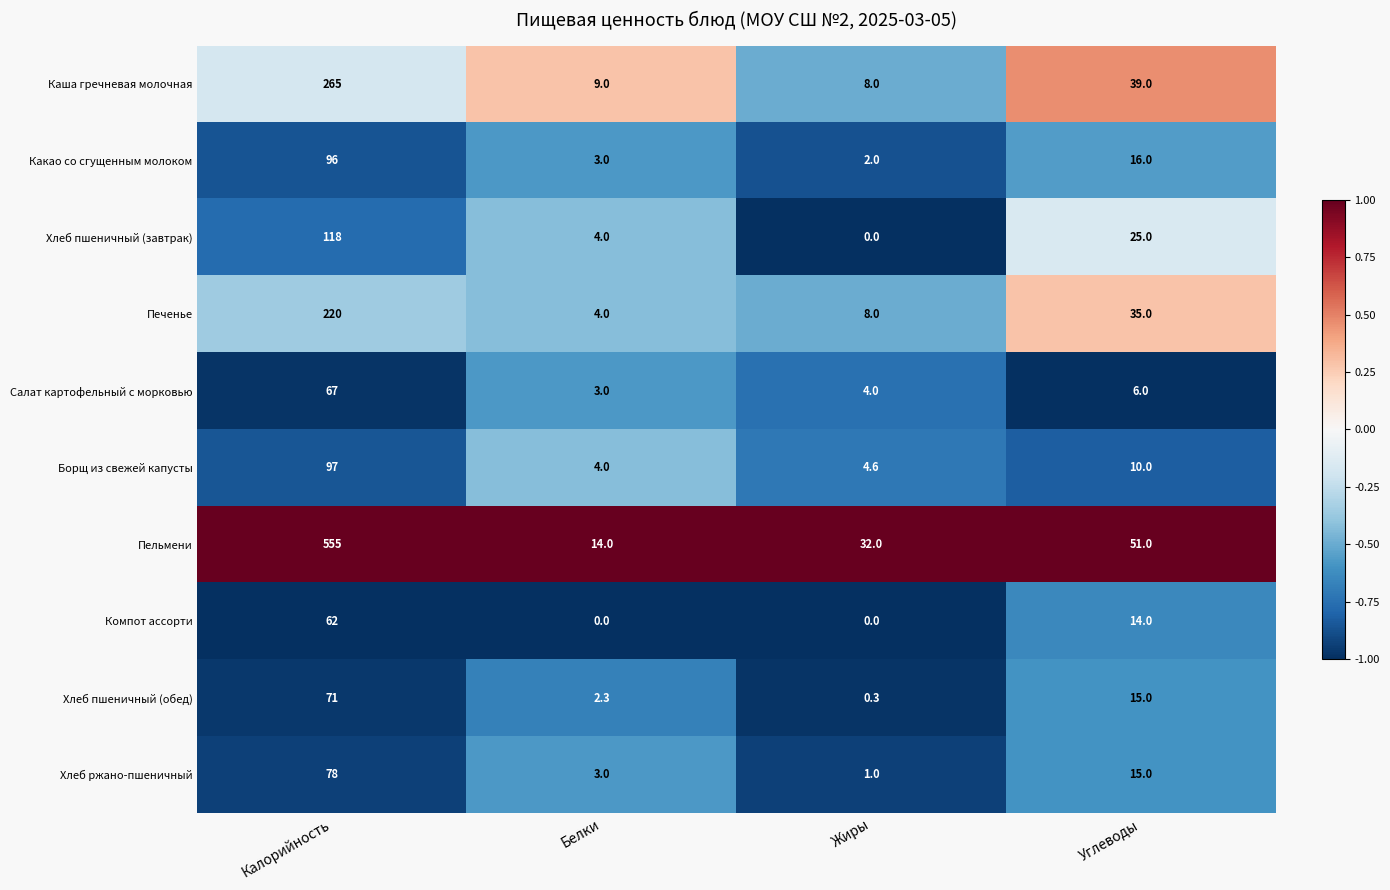

Which category has the lowest value in the Печенье series?

Белки